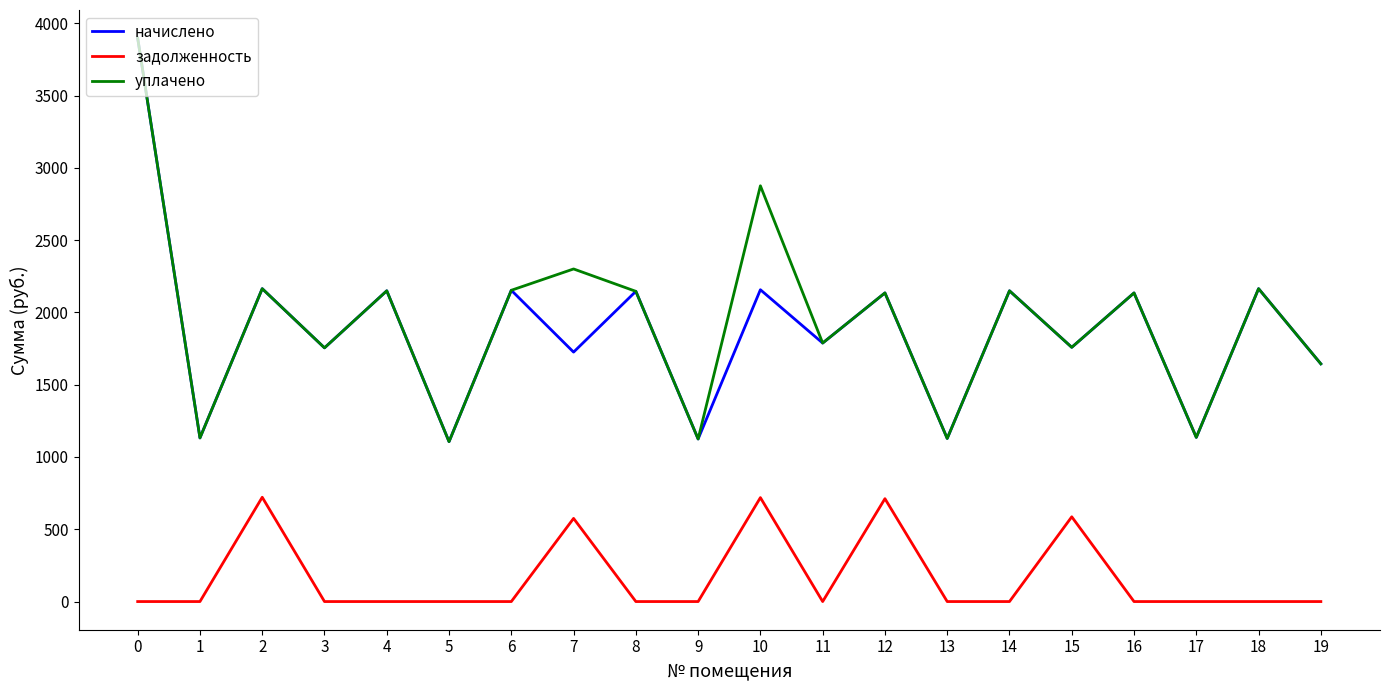

What is the spread (max minus min) of values at 15?

1172.5